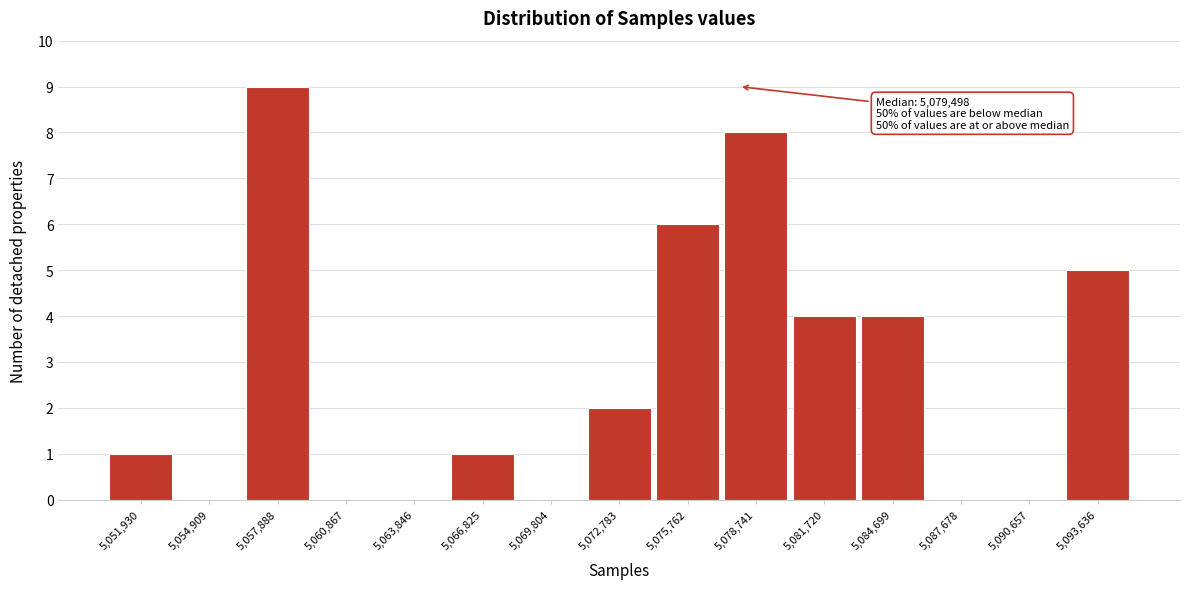

Reading left to right, extract all data points from this chart.

5,051,930=1	5,054,909=0	5,057,888=9	5,060,867=0	5,063,846=0	5,066,825=1	5,069,804=0	5,072,783=2	5,075,762=6	5,078,741=8	5,081,720=4	5,084,699=4	5,087,678=0	5,090,657=0	5,093,636=5